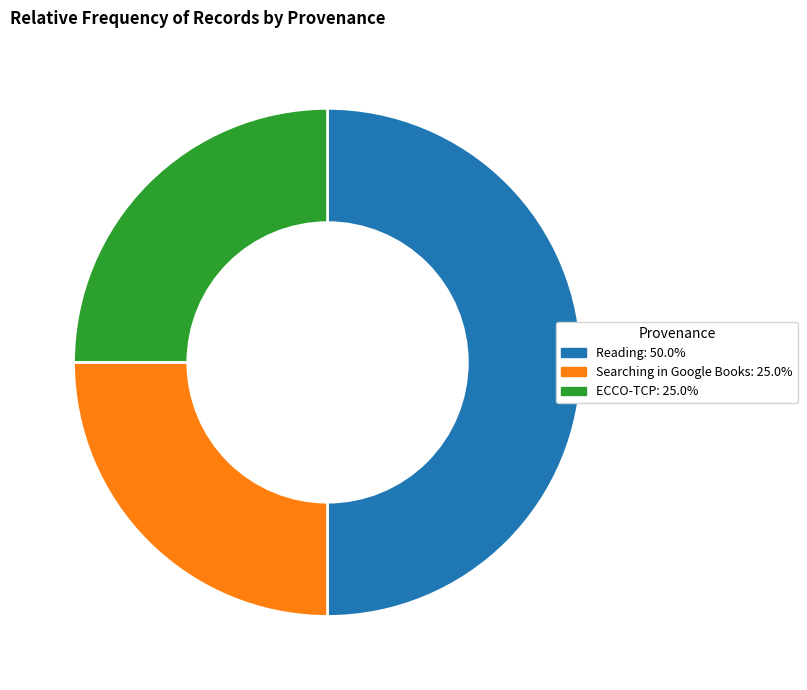

Does ECCO-TCP: 25.0% account for over 50% of the chart?

No